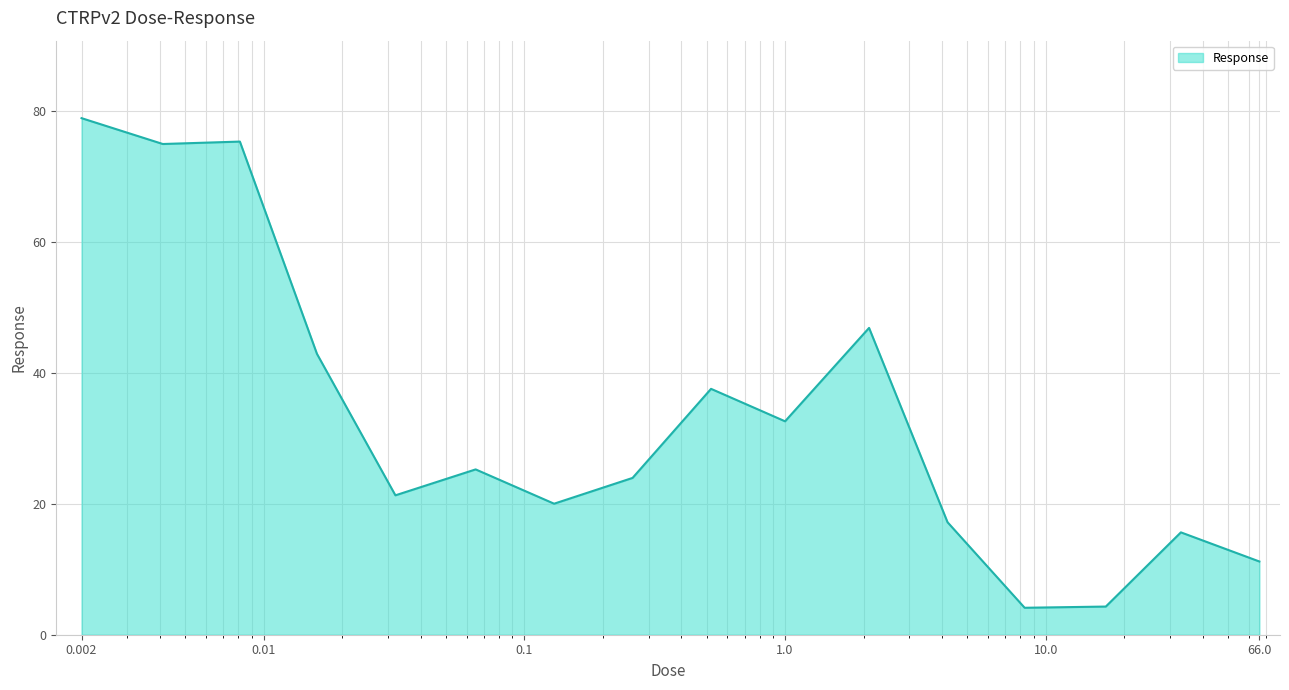

How many lines are shown in the chart?

1